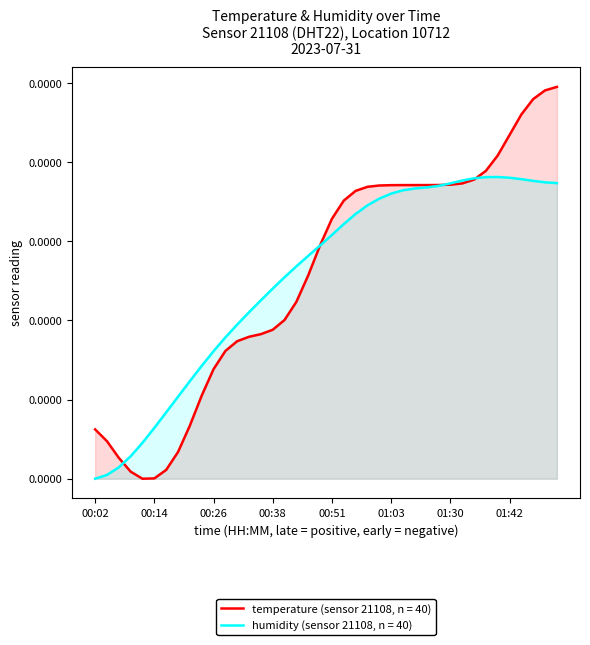

Rank the categories by value from highest to lowest.

01:40, 01:37, 01:42, 01:35, 01:44, 01:32, 01:47, 01:49, 01:52, 01:30, 01:18, 01:16, 01:13, 01:11, 01:03, 01:00, 00:58, 00:55, 00:53, 00:51, 00:48, 00:46, 00:43, 00:41, 00:38, 00:36, 00:33, 00:31, 00:29, 00:26, 00:24, 00:21, 00:19, 00:16, 00:14, 00:12, 00:09, 00:07, 00:04, 00:02